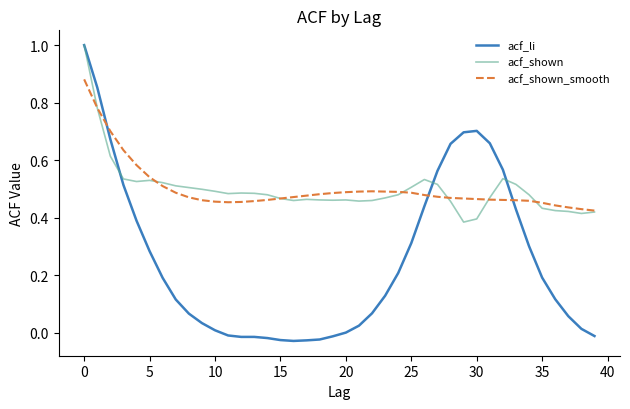

Which series has the widest spread of values?

acf_li